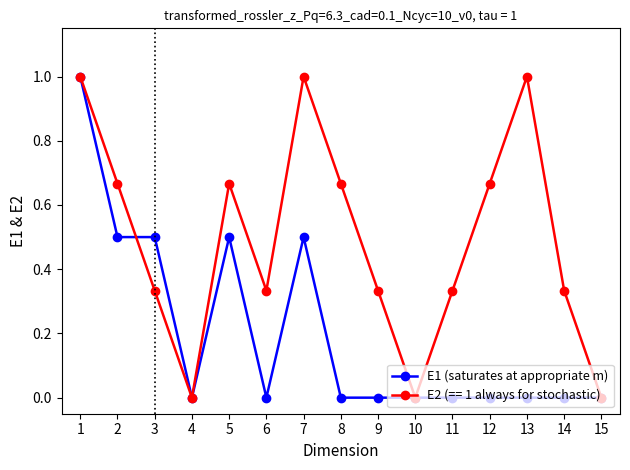

True or false: E1 (saturates at appropriate m) has a value of -0.4 at 6.

False